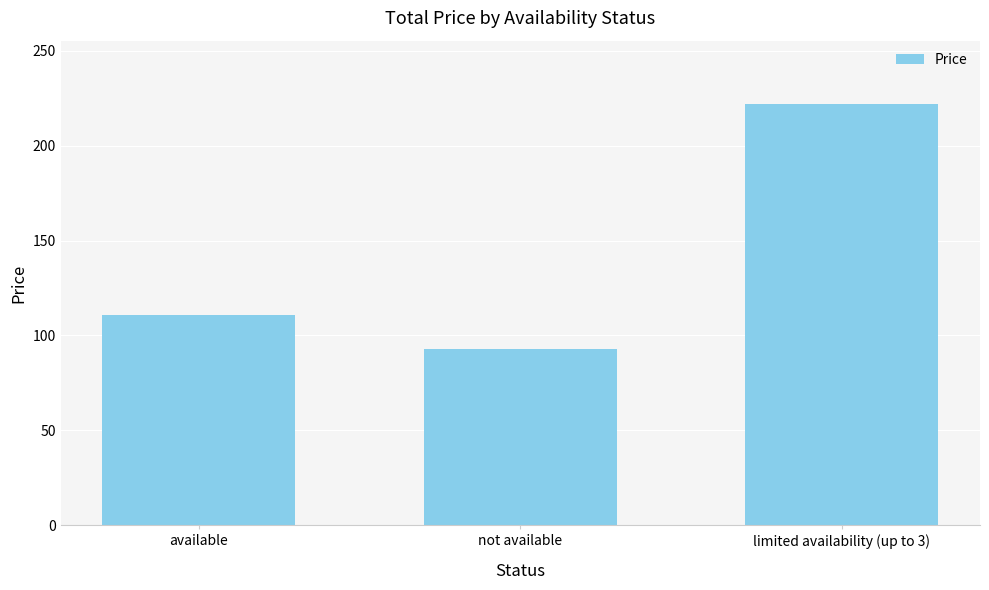

What position from the right is available?

3